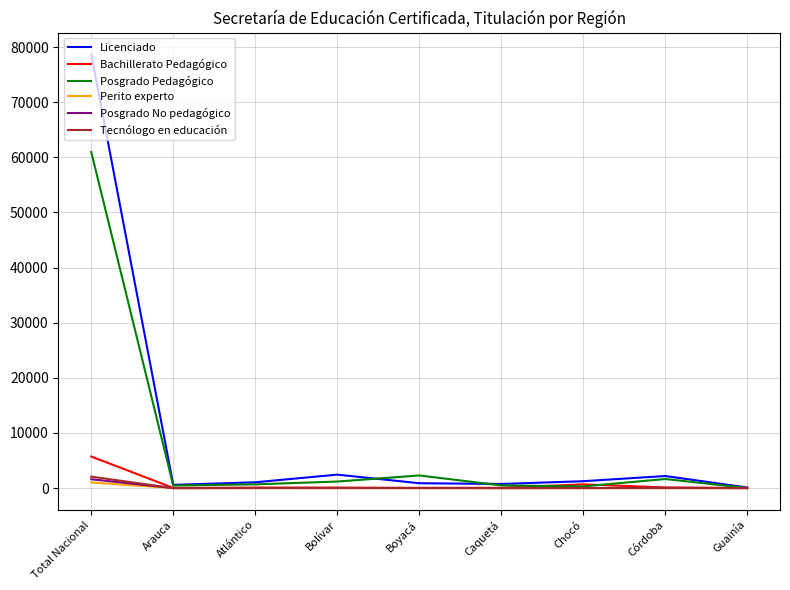

Where is Posgrado Pedagógico nearest to the value 30492?

Boyacá